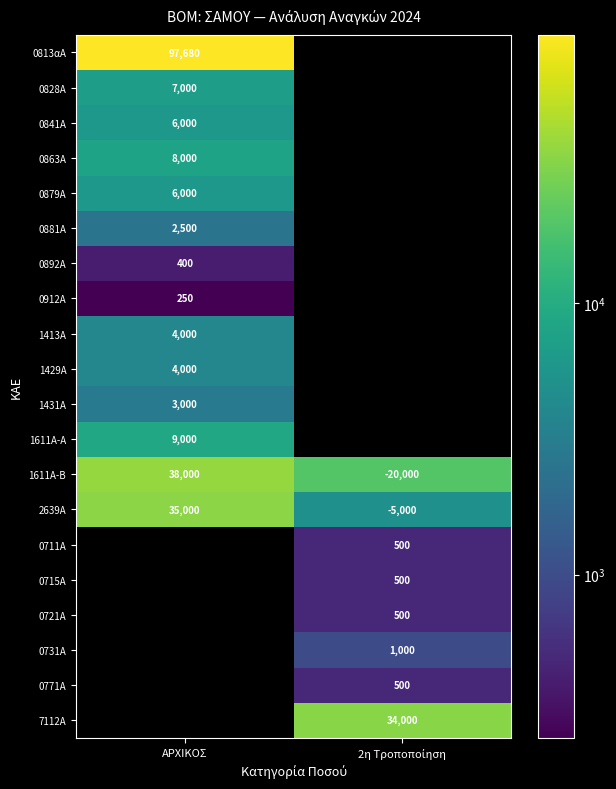

What value does the 1611Α-Β series have at ΑΡΧΙΚΟΣ?

38000